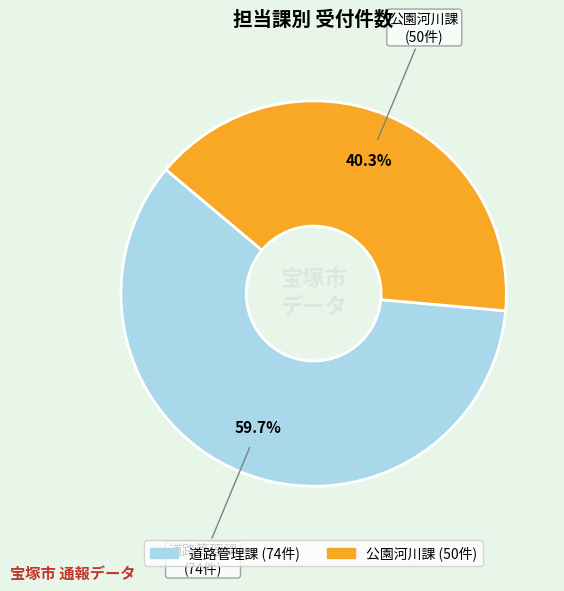

Does 公園河川課 account for over 50% of the chart?

No